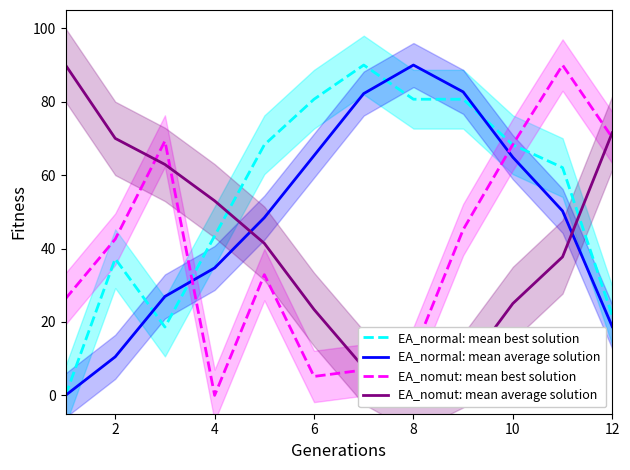

The value of EA_normal: mean average solution at 4 is 45.7. True or false?

False